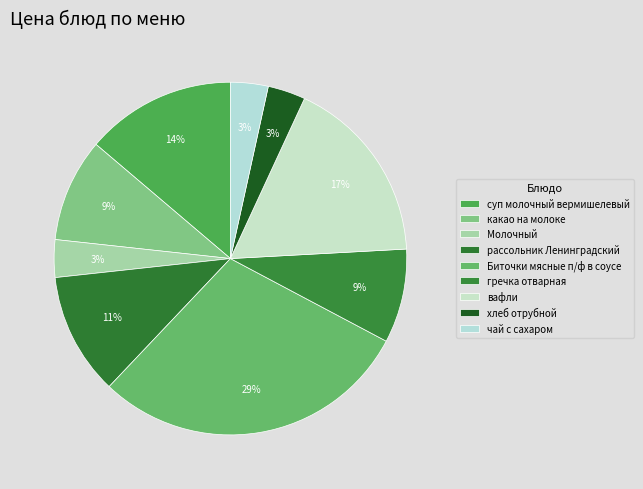

How many slices are in this pie chart?

9